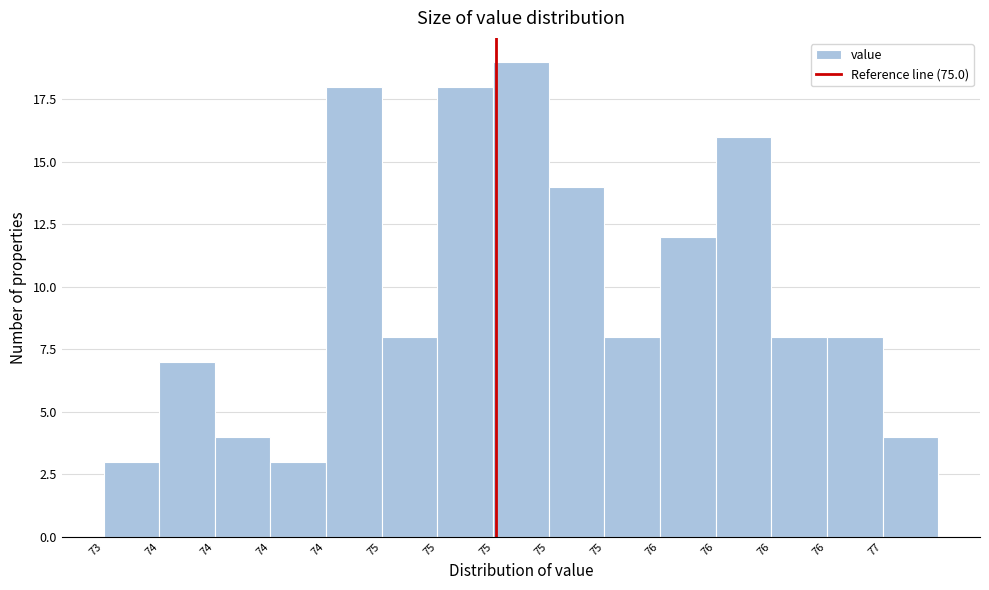

Are the bars horizontal?

No